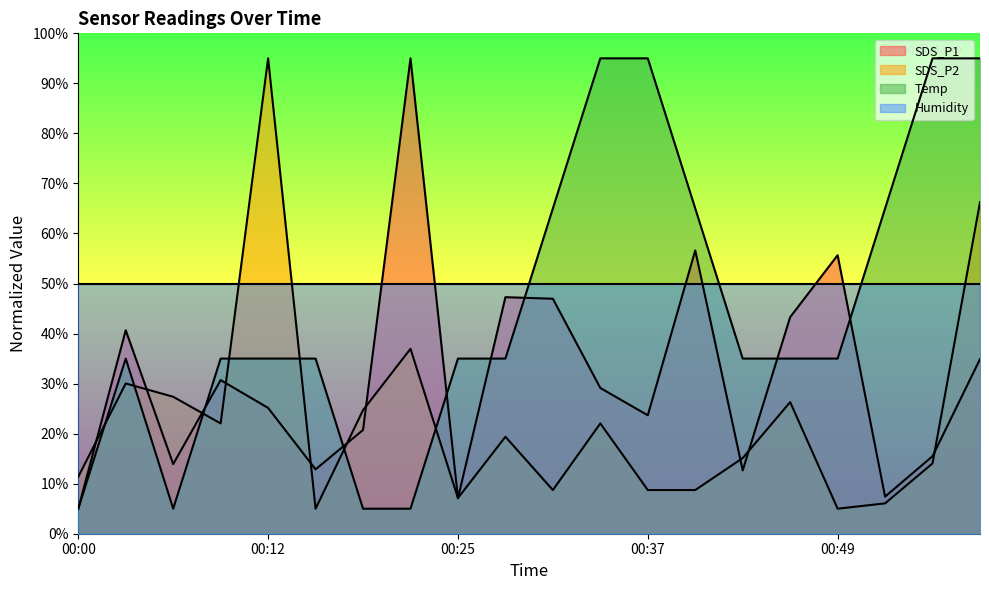

Reading left to right, extract all data points from this chart.

SDS_P1: 00:00=5.0	00:03=40.7	00:06=13.9	00:09=30.7	00:12=25.1	00:15=12.9	00:18=20.7	00:22=95.0	00:25=7.1	00:28=47.3	00:31=47.0	00:34=29.1	00:37=23.7	00:40=56.6	00:43=12.7	00:46=43.3	00:49=55.7	00:52=7.4	00:55=15.5	00:59=34.9
SDS_P2: 00:00=11.4	00:03=30.0	00:06=27.4	00:09=22.0	00:12=95.0	00:15=5.0	00:18=24.7	00:22=37.0	00:25=7.1	00:28=19.4	00:31=8.7	00:34=22.0	00:37=8.7	00:40=8.7	00:43=15.1	00:46=26.3	00:49=5.0	00:52=6.1	00:55=14.1	00:59=66.2
Temp: 00:00=5.0	00:03=35.0	00:06=5.0	00:09=35.0	00:12=35.0	00:15=35.0	00:18=5.0	00:22=5.0	00:25=35.0	00:28=35.0	00:31=65.0	00:34=95.0	00:37=95.0	00:40=65.0	00:43=35.0	00:46=35.0	00:49=35.0	00:52=65.0	00:55=95.0	00:59=95.0